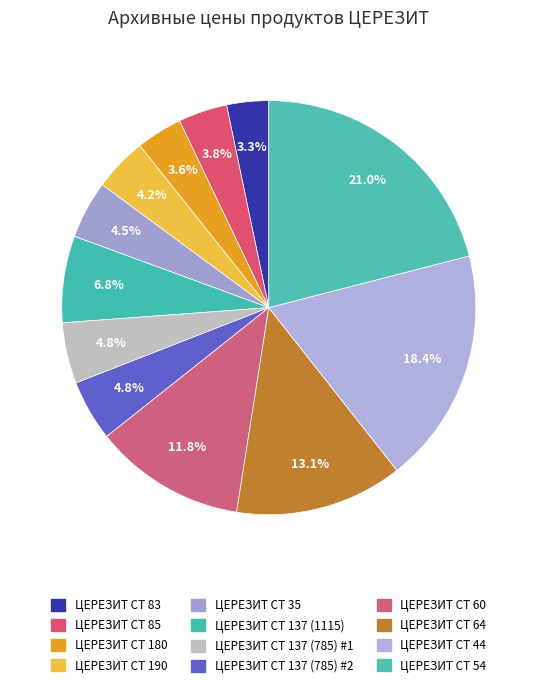

Count the number of slices in the pie.

12